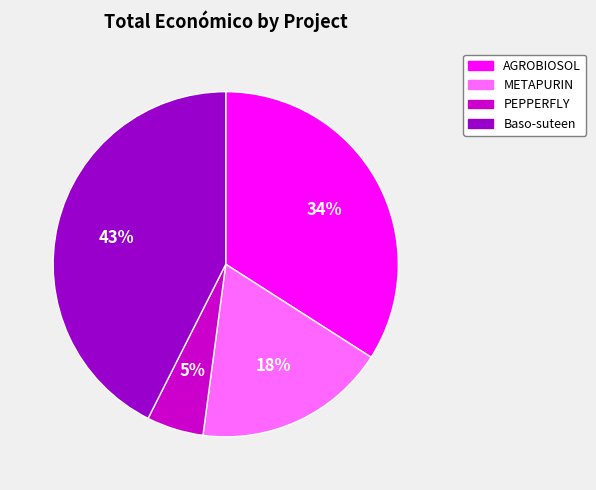

What is the smallest slice in the pie chart?

PEPPERFLY